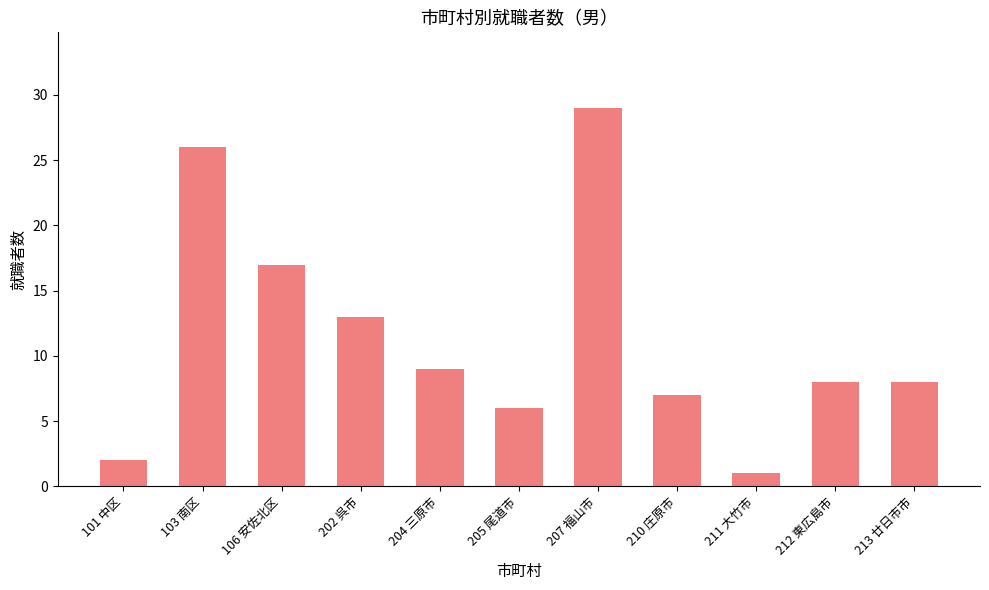

Which label corresponds to the smallest value in the chart?

211 大竹市